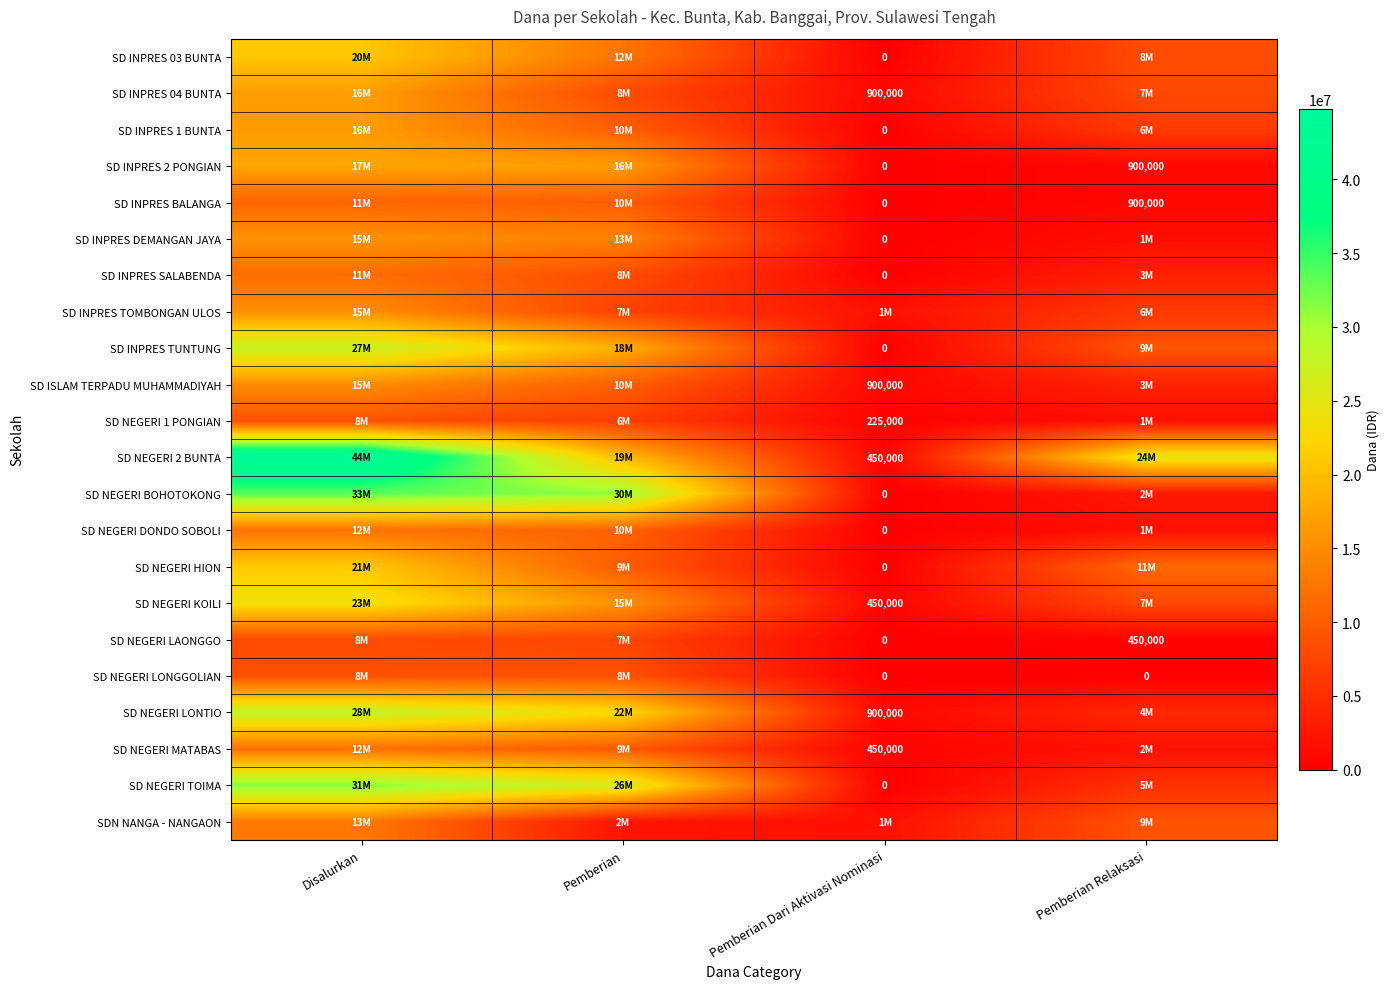

The SD NEGERI DONDO SOBOLI series shows 10575000 at Pemberian. True or false?

True